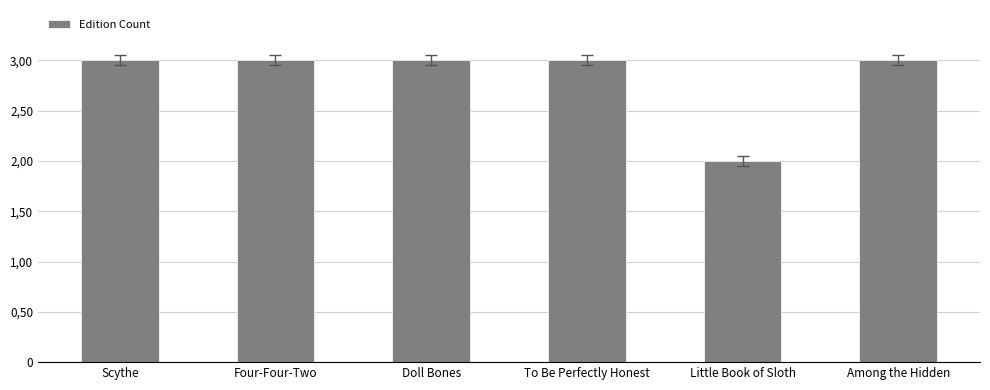

Between Little Book of Sloth and Four-Four-Two, which is larger?

Four-Four-Two